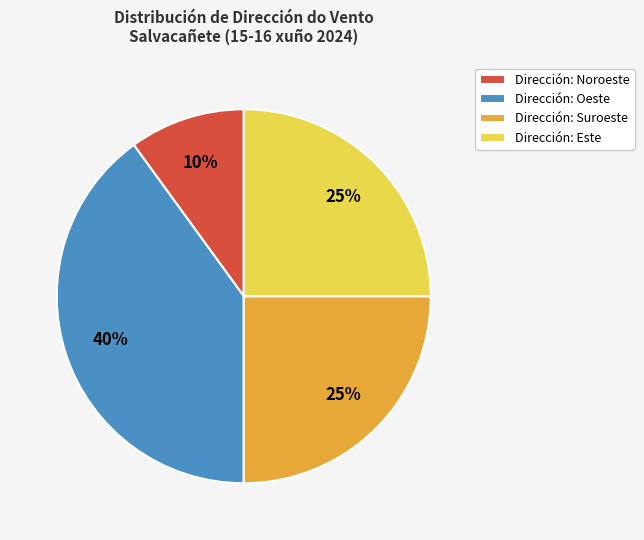

Is there any slice that represents more than half of the pie?

No